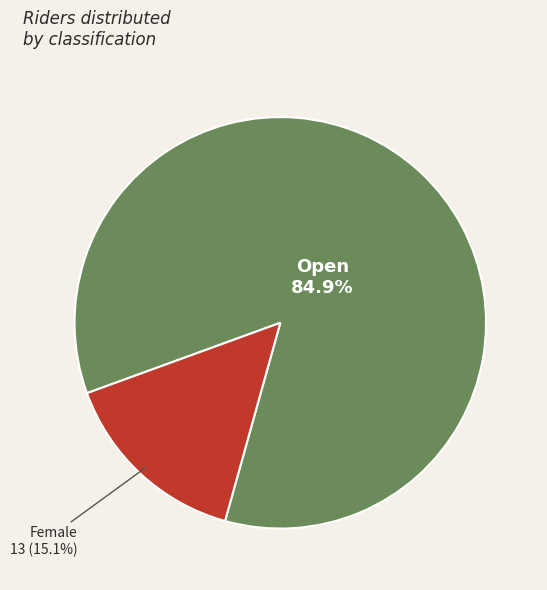

What is the largest slice in the pie chart?

Open